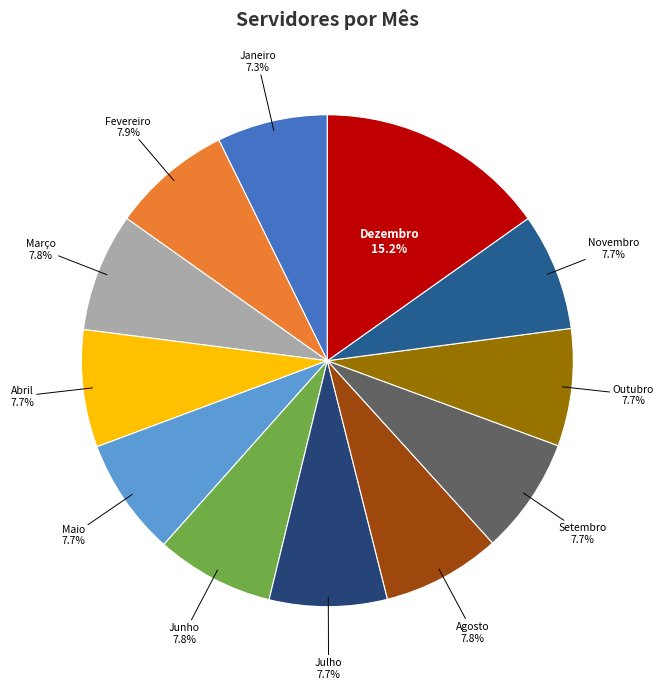

How many slices are in this pie chart?

12